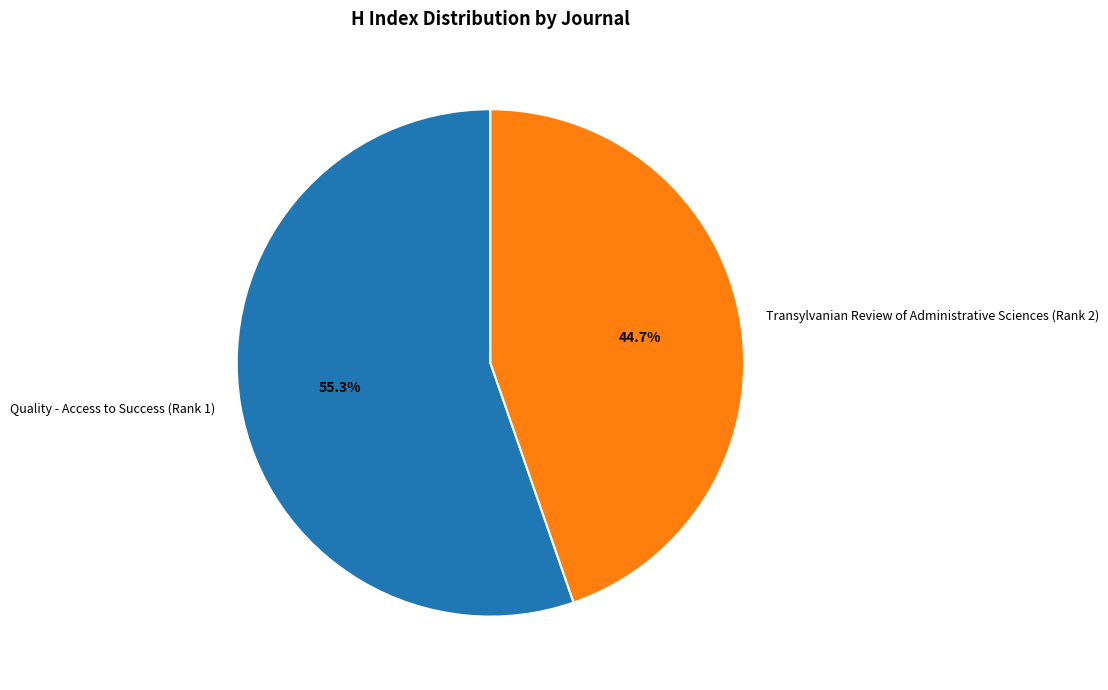

What is the total percentage of Quality - Access to Success (Rank 1) and Transylvanian Review of Administrative Sciences (Rank 2)?

100.0%